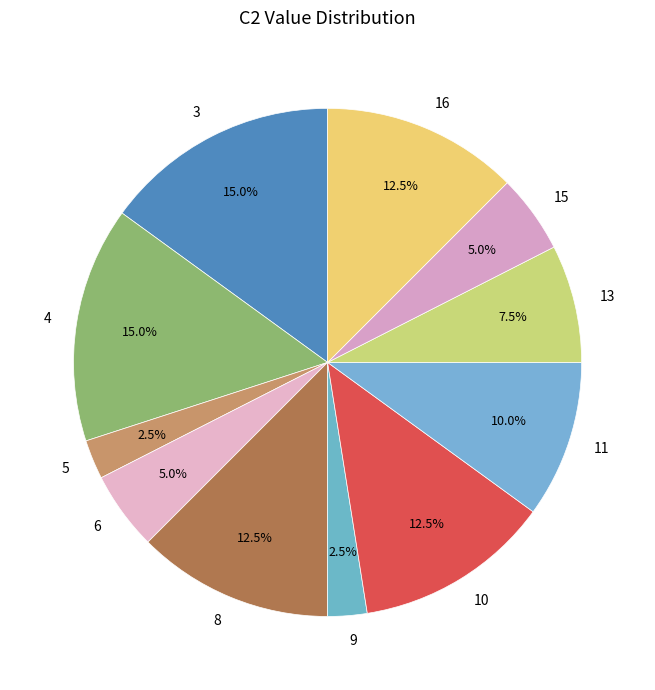

Count the number of slices in the pie.

11